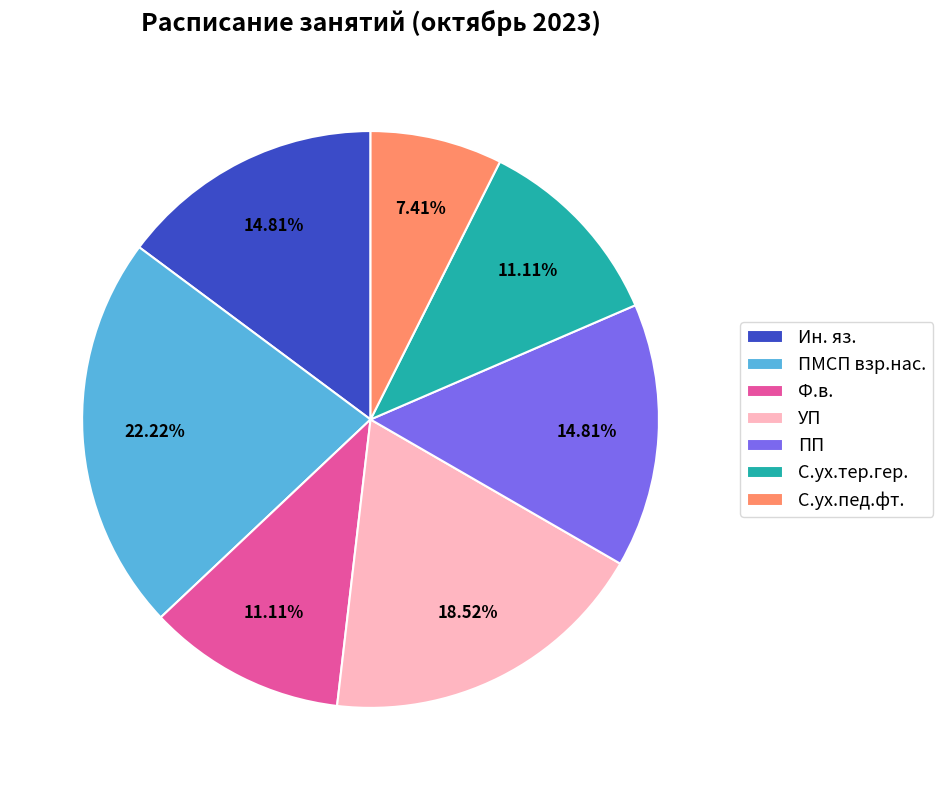

To the nearest percent, what is the average slice percentage?

14%